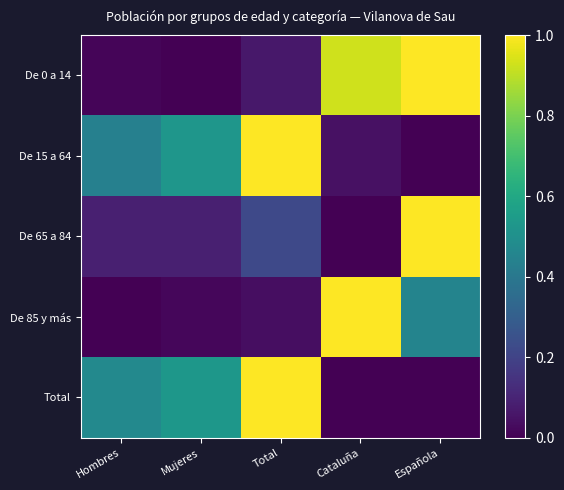

Which series has the largest total across all categories?

De 15 a 64